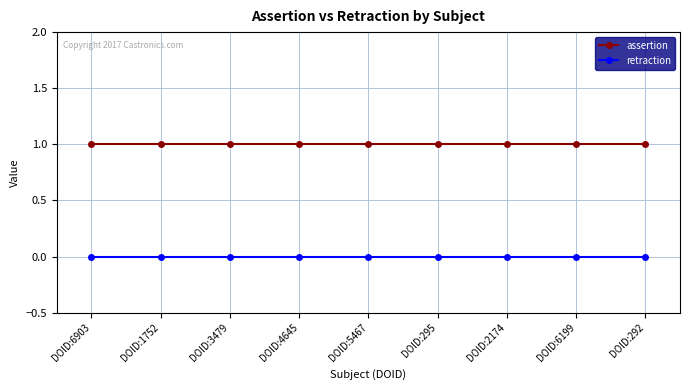

The retraction series shows 0 at DOID:4645. True or false?

True